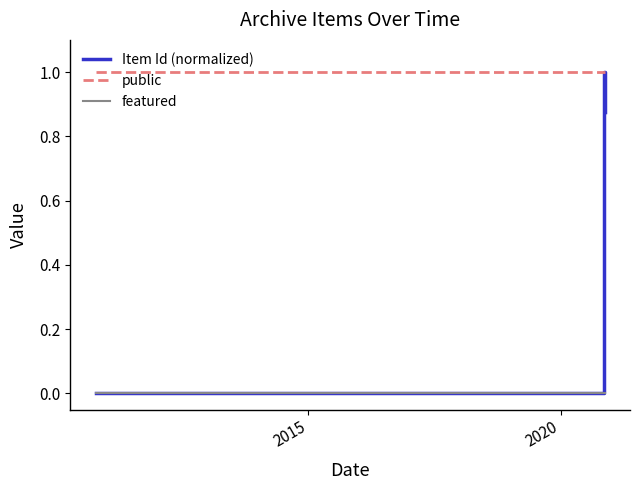

What is the maximum value for Item Id (normalized)?

1.0